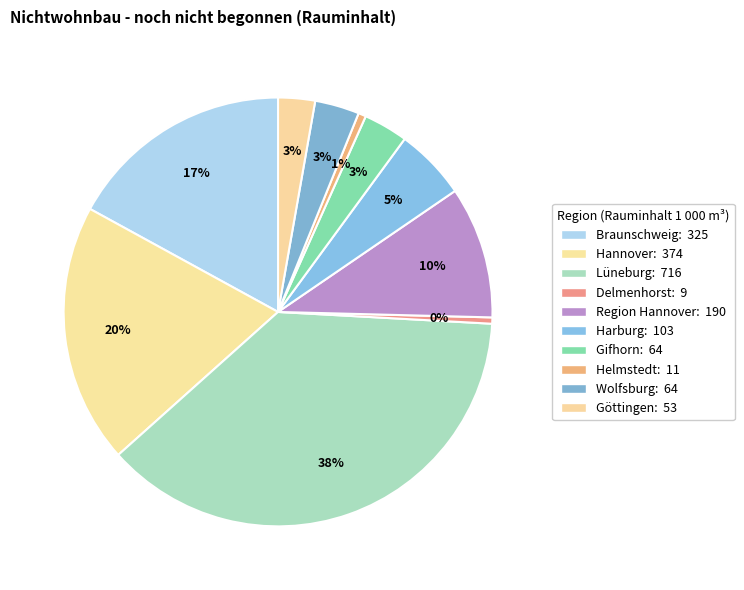

Is Lüneburg the majority of the pie?

No